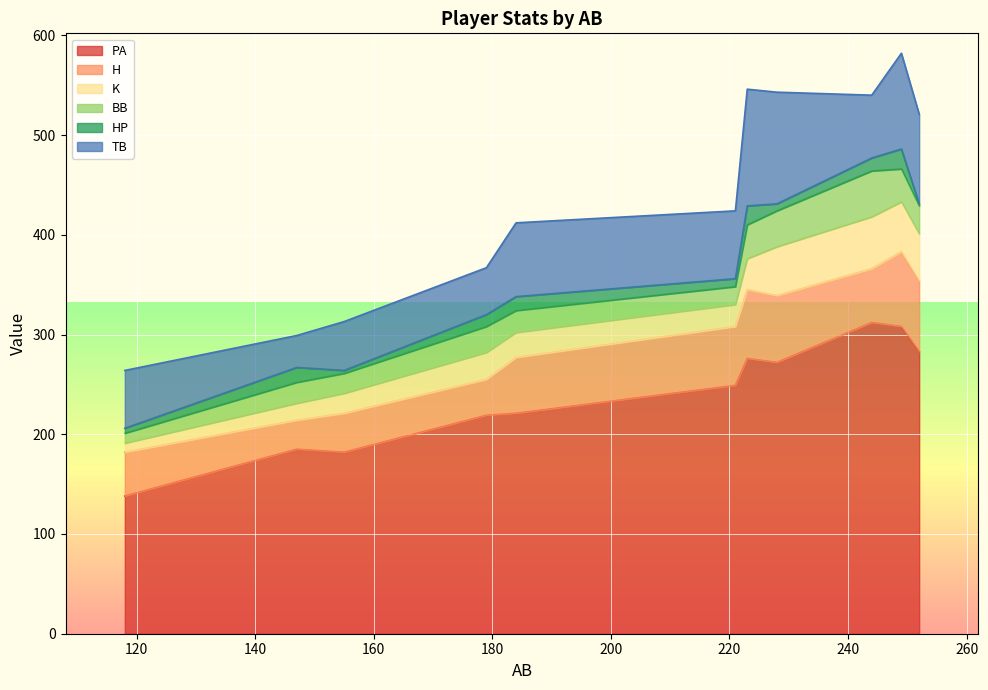

Is it true that BB equals 16 at Mark Derlago?

False